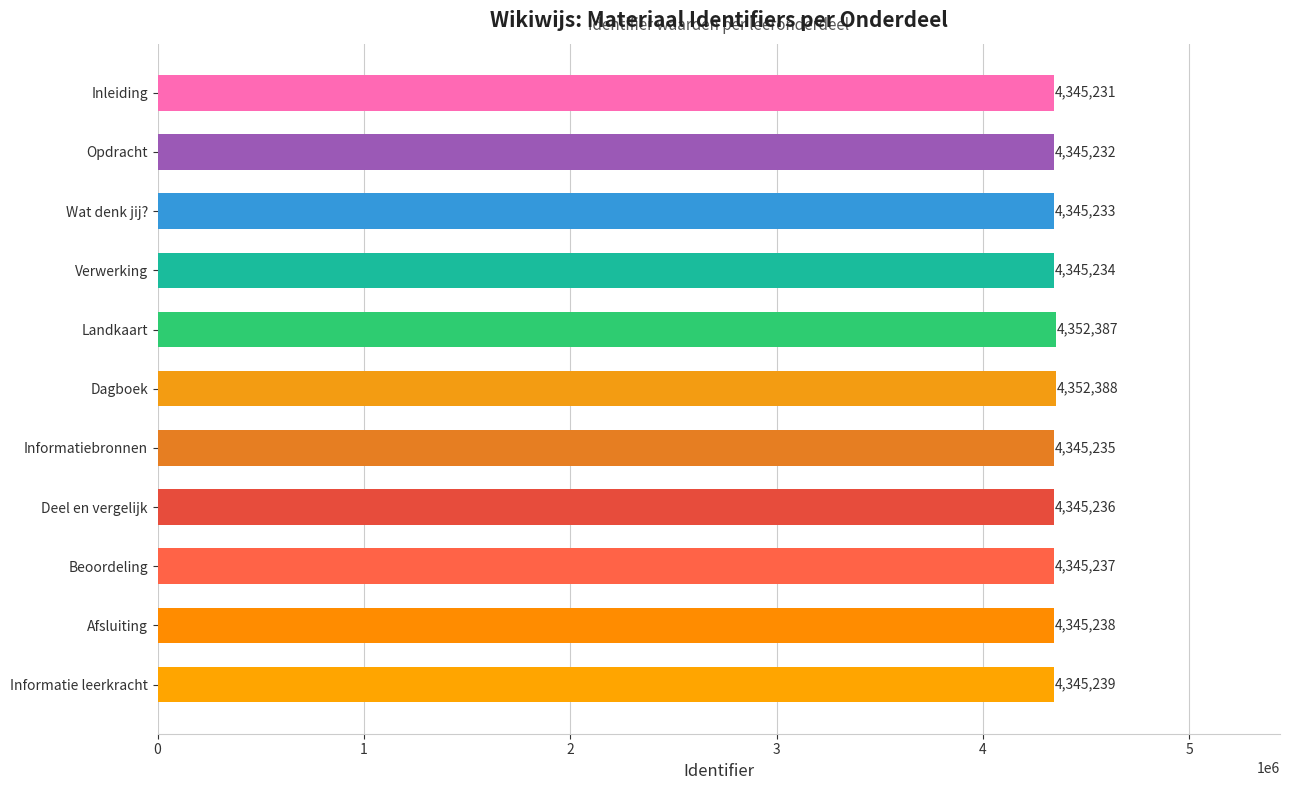

What is the difference between the maximum and minimum values?

7157